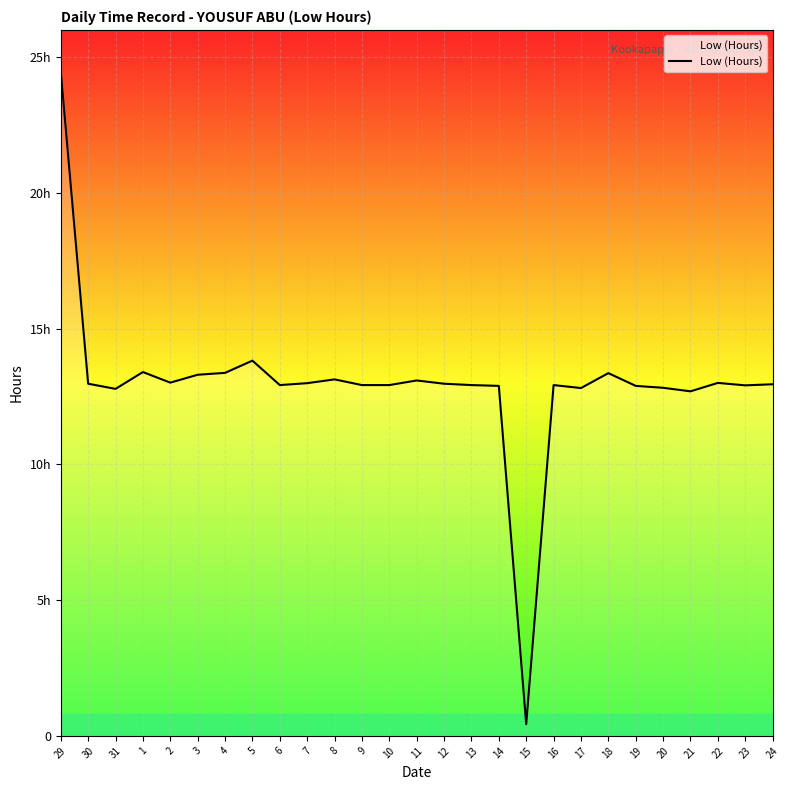

Reading right to left, extract all data points from this chart.

12.9	12.9	13.0	12.7	12.8	12.9	13.4	12.8	12.9	0.4	12.9	12.9	13.0	13.1	12.9	12.9	13.1	13.0	12.9	13.8	13.4	13.3	13.0	13.4	12.8	13.0	24.5